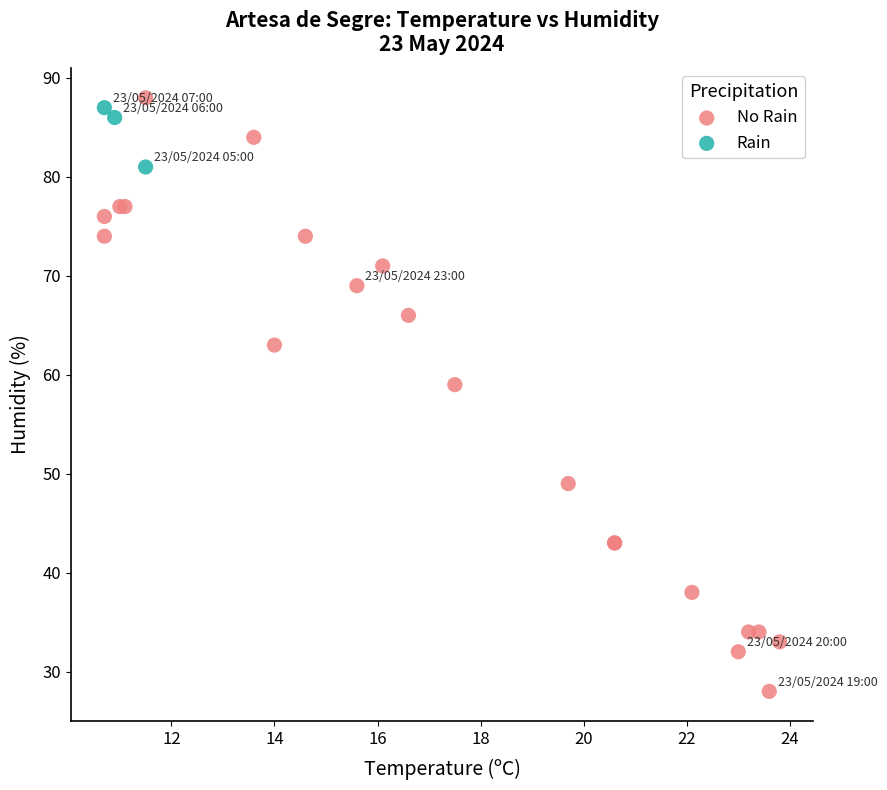

Which series has the widest spread of Y values?

No Rain